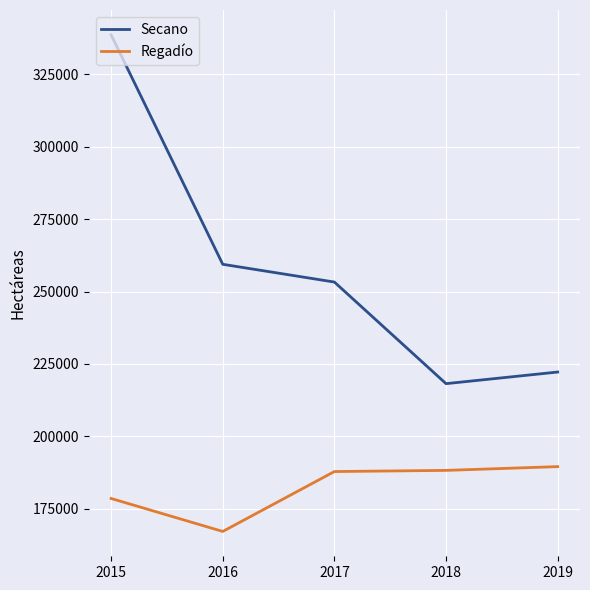

What is the difference between the maximum and minimum values in the Regadío series?

22385